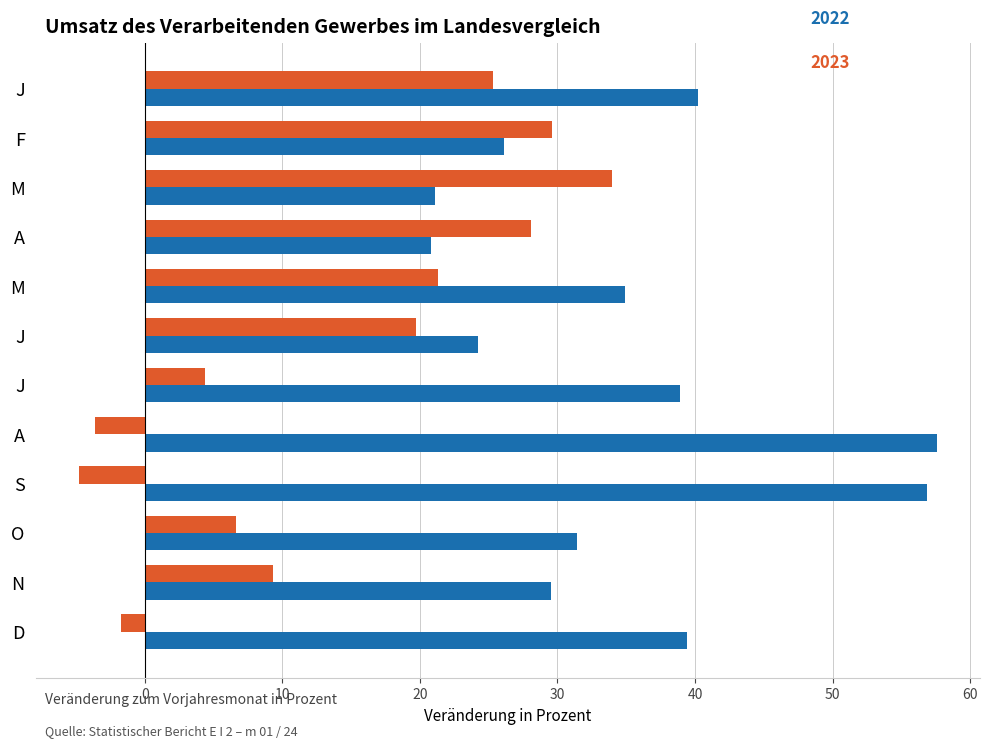

Between J and A, which is larger?

J